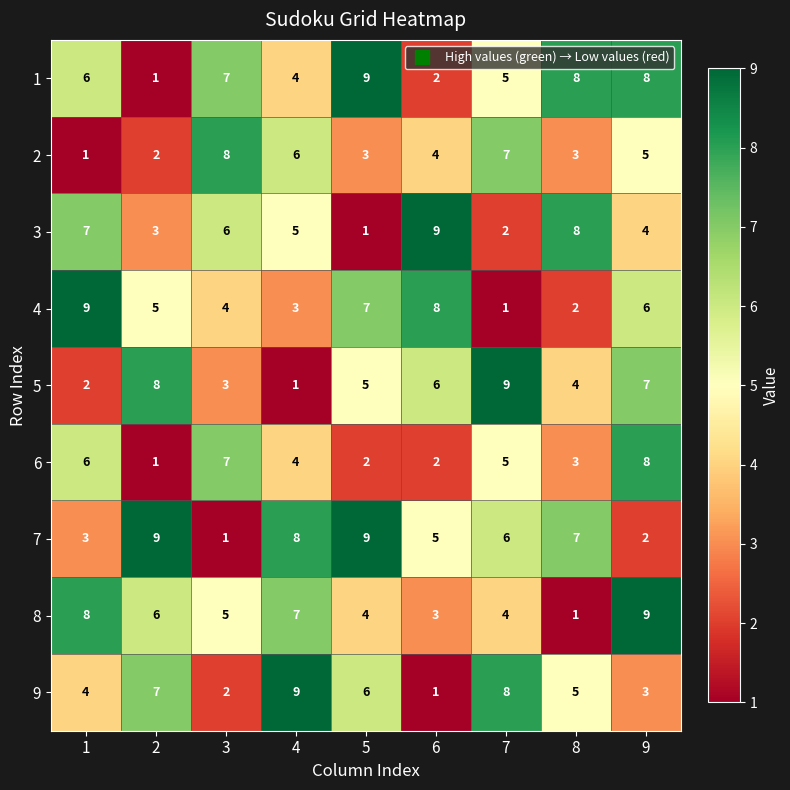

What is the spread (max minus min) of values at 4?

8